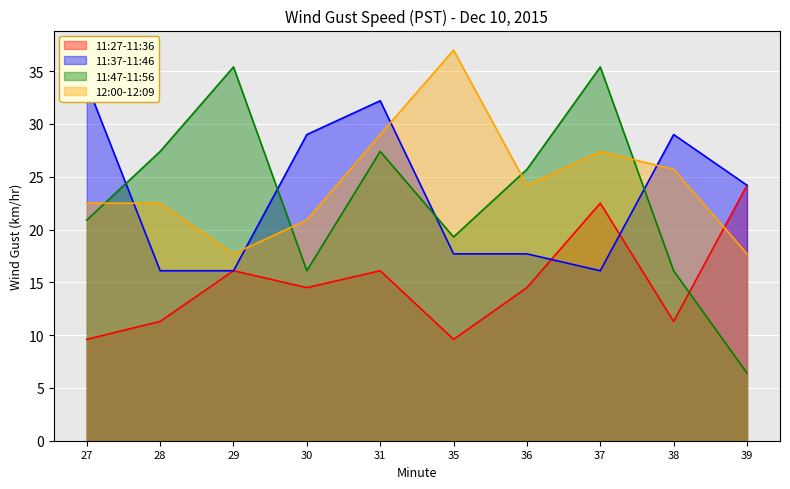

Where is the first local maximum for 11:47-11:56?

29